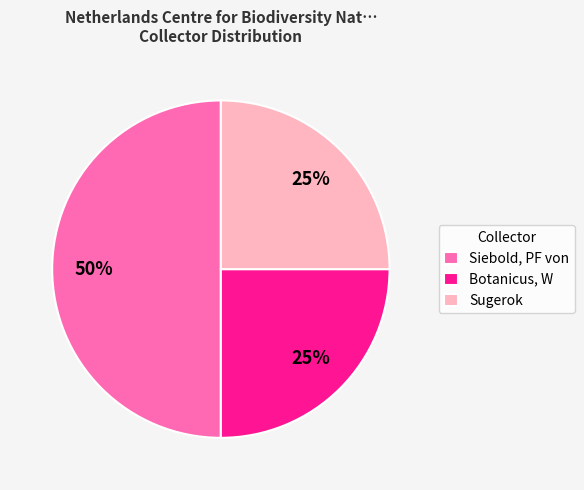

Approximately how many times larger is the value at Siebold, PF von compared to Botanicus, W?

2.0